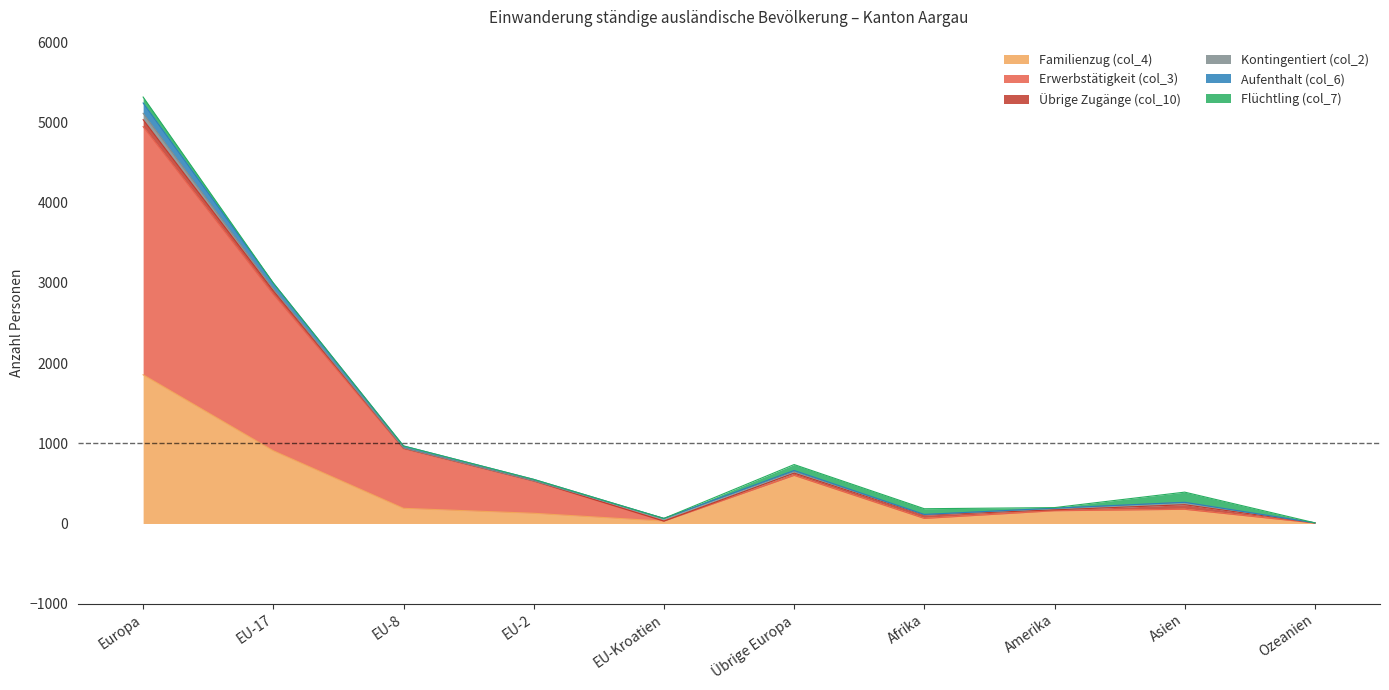

At which category is the sum across all series the highest?

Europa